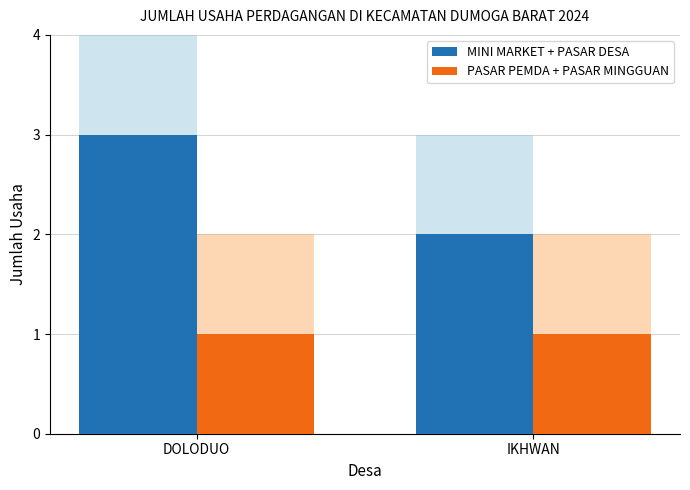

Is the value of PASAR PEMDA + PASAR MINGGUAN at DOLODUO greater than the value of MINI MARKET + PASAR DESA at IKHWAN?

No